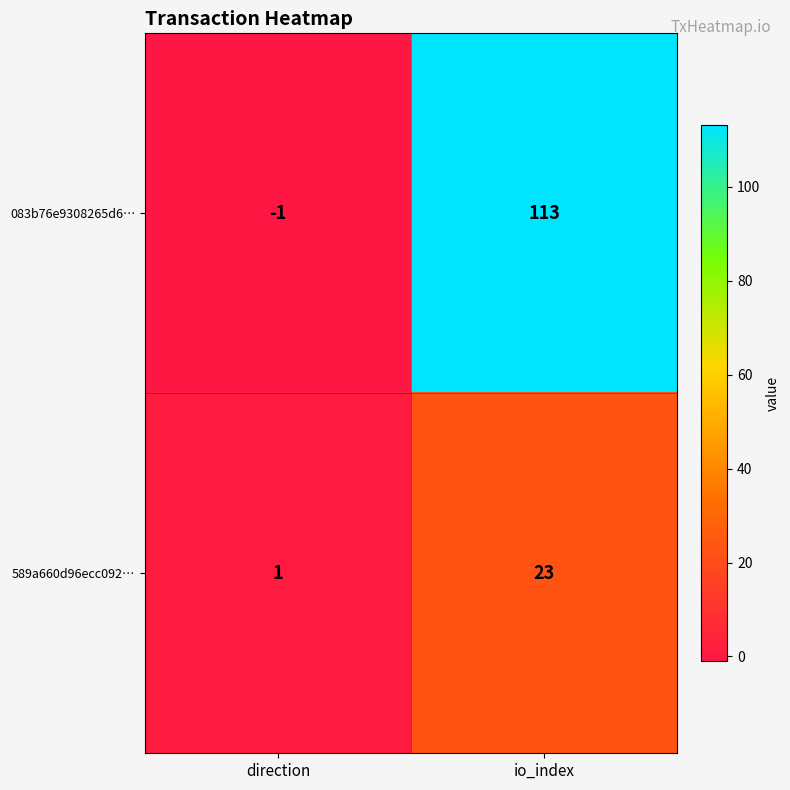

Reading left to right, extract all data points from this chart.

083b76e9308265d6…: -1	113
589a660d96ecc092…: 1	23